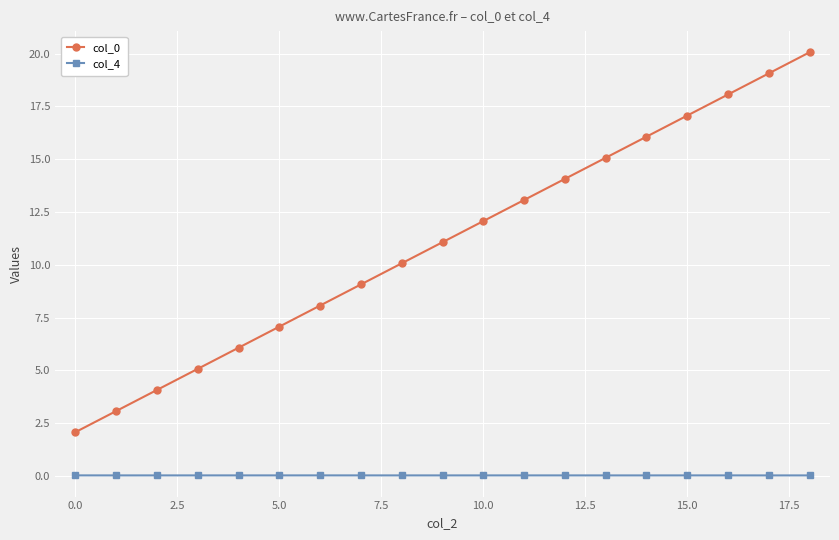

What is the difference between the second highest and minimum values in the col_0 series?

17.0